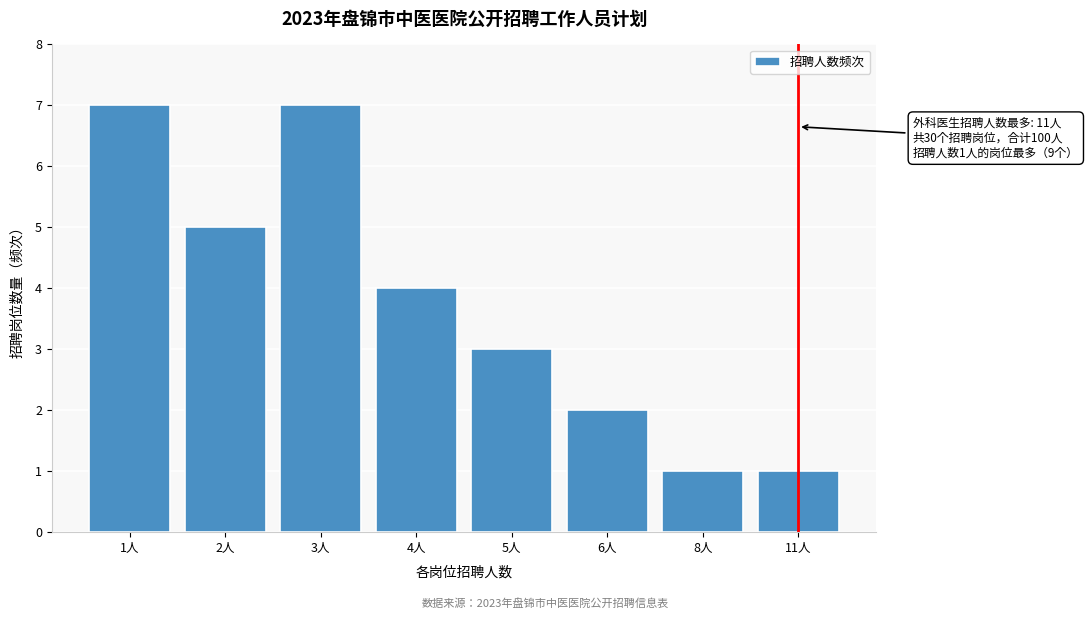

Reading right to left, what are all the values shown in this chart?

11人=1	8人=1	6人=2	5人=3	4人=4	3人=7	2人=5	1人=7